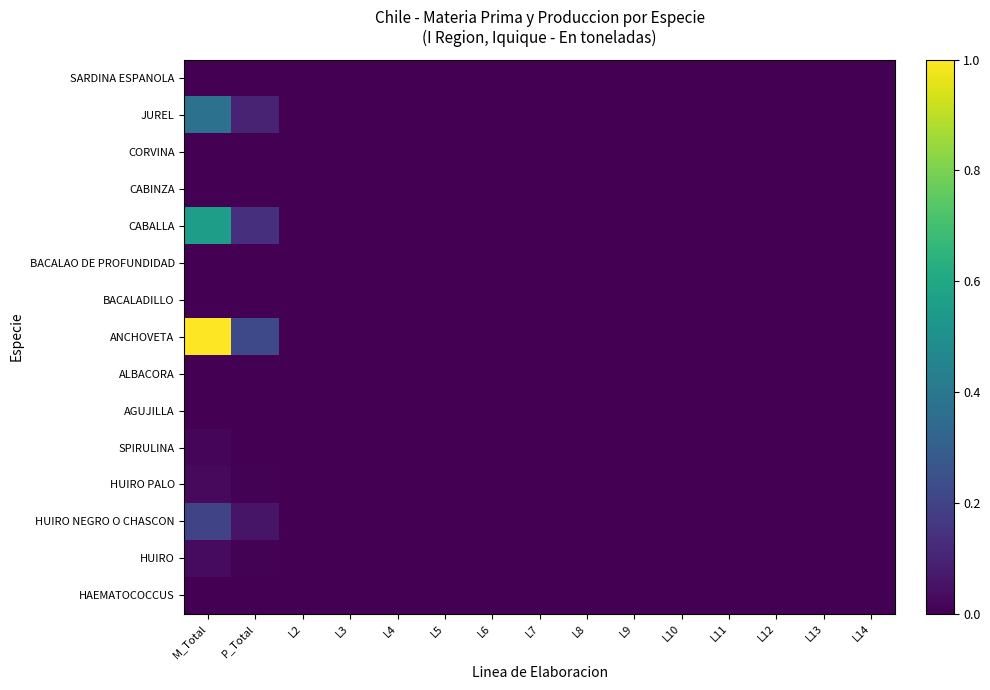

Reading left to right, list all the values displayed in this chart.

HAEMATOCOCCUS: M_Total=0.0	P_Total=0.0	L2=0.0	L3=0.0	L4=0.0	L5=0.0	L6=0.0	L7=0.0	L8=0.0	L9=0.0	L10=0.0	L11=0.0	L12=0.0	L13=0.0	L14=0.0
HUIRO: M_Total=0.0	P_Total=0.0	L2=0.0	L3=0.0	L4=0.0	L5=0.0	L6=0.0	L7=0.0	L8=0.0	L9=0.0	L10=0.0	L11=0.0	L12=0.0	L13=0.0	L14=0.0
HUIRO NEGRO O CHASCON: M_Total=0.2	P_Total=0.1	L2=0.0	L3=0.0	L4=0.0	L5=0.0	L6=0.0	L7=0.0	L8=0.0	L9=0.0	L10=0.0	L11=0.0	L12=0.0	L13=0.0	L14=0.0
HUIRO PALO: M_Total=0.0	P_Total=0.0	L2=0.0	L3=0.0	L4=0.0	L5=0.0	L6=0.0	L7=0.0	L8=0.0	L9=0.0	L10=0.0	L11=0.0	L12=0.0	L13=0.0	L14=0.0
SPIRULINA: M_Total=0.0	P_Total=0.0	L2=0.0	L3=0.0	L4=0.0	L5=0.0	L6=0.0	L7=0.0	L8=0.0	L9=0.0	L10=0.0	L11=0.0	L12=0.0	L13=0.0	L14=0.0
AGUJILLA: M_Total=0.0	P_Total=0.0	L2=0.0	L3=0.0	L4=0.0	L5=0.0	L6=0.0	L7=0.0	L8=0.0	L9=0.0	L10=0.0	L11=0.0	L12=0.0	L13=0.0	L14=0.0
ALBACORA: M_Total=0.0	P_Total=0.0	L2=0.0	L3=0.0	L4=0.0	L5=0.0	L6=0.0	L7=0.0	L8=0.0	L9=0.0	L10=0.0	L11=0.0	L12=0.0	L13=0.0	L14=0.0
ANCHOVETA: M_Total=1.0	P_Total=0.2	L2=0.0	L3=0.0	L4=0.0	L5=0.0	L6=0.0	L7=0.0	L8=0.0	L9=0.0	L10=0.0	L11=0.0	L12=0.0	L13=0.0	L14=0.0
BACALADILLO: M_Total=0.0	P_Total=0.0	L2=0.0	L3=0.0	L4=0.0	L5=0.0	L6=0.0	L7=0.0	L8=0.0	L9=0.0	L10=0.0	L11=0.0	L12=0.0	L13=0.0	L14=0.0
BACALAO DE PROFUNDIDAD: M_Total=0.0	P_Total=0.0	L2=0.0	L3=0.0	L4=0.0	L5=0.0	L6=0.0	L7=0.0	L8=0.0	L9=0.0	L10=0.0	L11=0.0	L12=0.0	L13=0.0	L14=0.0
CABALLA: M_Total=0.6	P_Total=0.1	L2=0.0	L3=0.0	L4=0.0	L5=0.0	L6=0.0	L7=0.0	L8=0.0	L9=0.0	L10=0.0	L11=0.0	L12=0.0	L13=0.0	L14=0.0
CABINZA: M_Total=0.0	P_Total=0.0	L2=0.0	L3=0.0	L4=0.0	L5=0.0	L6=0.0	L7=0.0	L8=0.0	L9=0.0	L10=0.0	L11=0.0	L12=0.0	L13=0.0	L14=0.0
CORVINA: M_Total=0.0	P_Total=0.0	L2=0.0	L3=0.0	L4=0.0	L5=0.0	L6=0.0	L7=0.0	L8=0.0	L9=0.0	L10=0.0	L11=0.0	L12=0.0	L13=0.0	L14=0.0
JUREL: M_Total=0.4	P_Total=0.1	L2=0.0	L3=0.0	L4=0.0	L5=0.0	L6=0.0	L7=0.0	L8=0.0	L9=0.0	L10=0.0	L11=0.0	L12=0.0	L13=0.0	L14=0.0
SARDINA ESPANOLA: M_Total=0.0	P_Total=0.0	L2=0.0	L3=0.0	L4=0.0	L5=0.0	L6=0.0	L7=0.0	L8=0.0	L9=0.0	L10=0.0	L11=0.0	L12=0.0	L13=0.0	L14=0.0